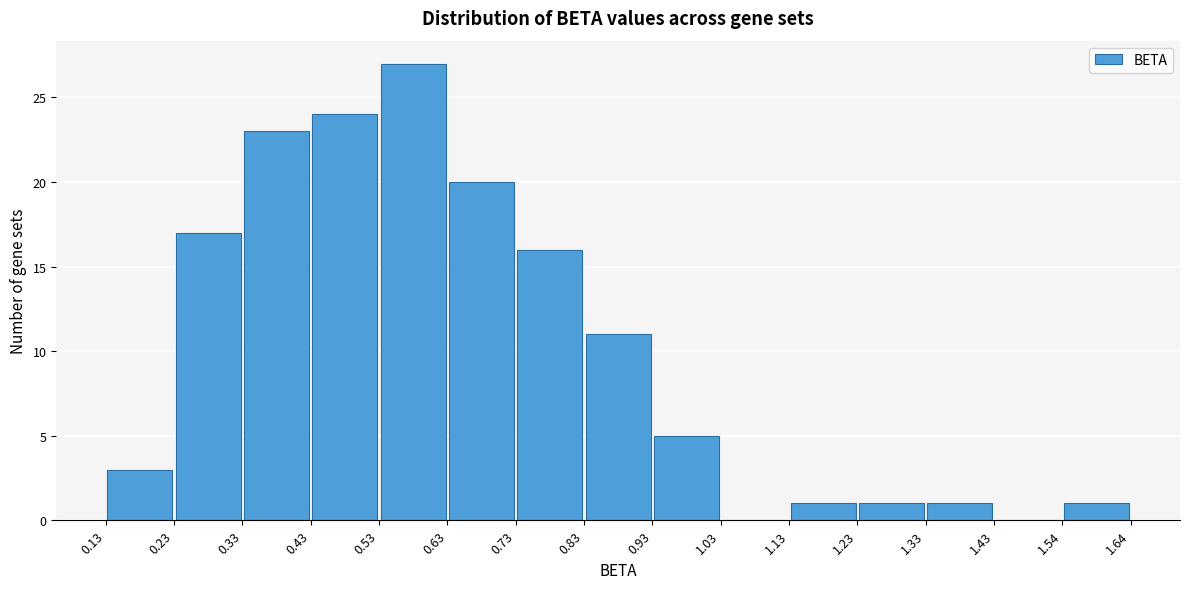

Reading left to right, list every bar in this chart as the range it spans on the x-axis followed by its height. The values are not printed on the chart, so give them approximately, as read against the axis.

0.13 to 0.23: 3
0.23 to 0.33: 17
0.33 to 0.43: 23
0.43 to 0.53: 24
0.53 to 0.63: 27
0.63 to 0.73: 20
0.73 to 0.83: 16
0.83 to 0.93: 11
0.93 to 1.03: 5
1.03 to 1.13: 0
1.13 to 1.23: 1
1.23 to 1.33: 1
1.33 to 1.43: 1
1.43 to 1.54: 0
1.54 to 1.64: 1